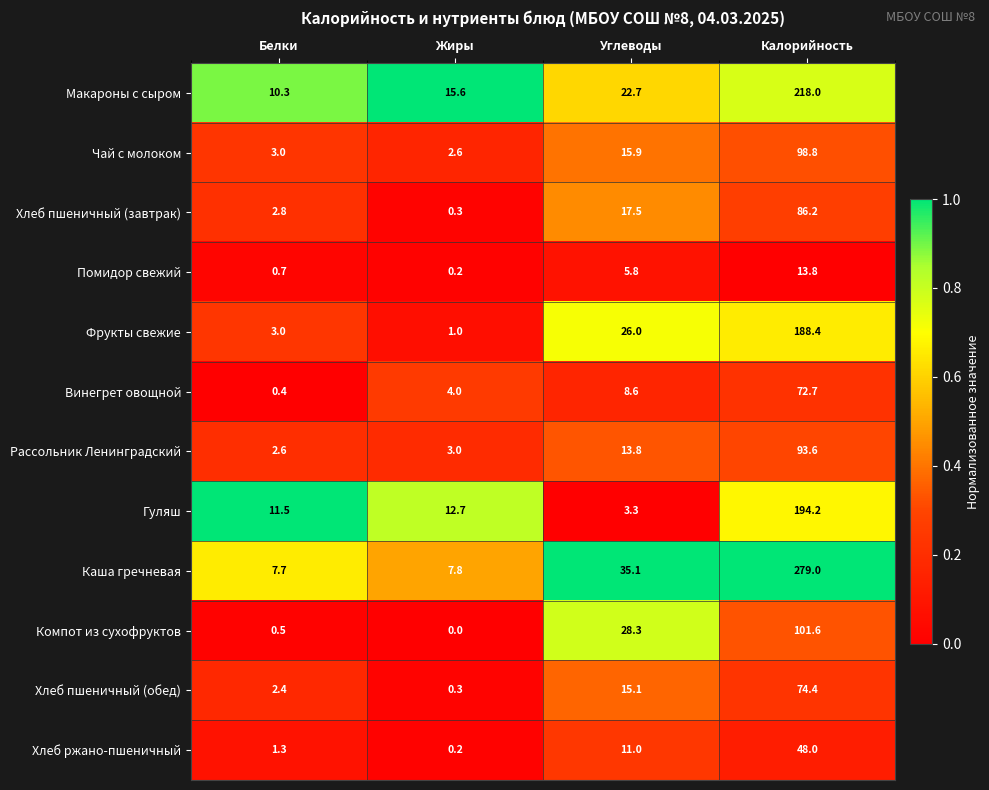

Is it true that Помидор свежий equals 24.6 at Калорийность?

False